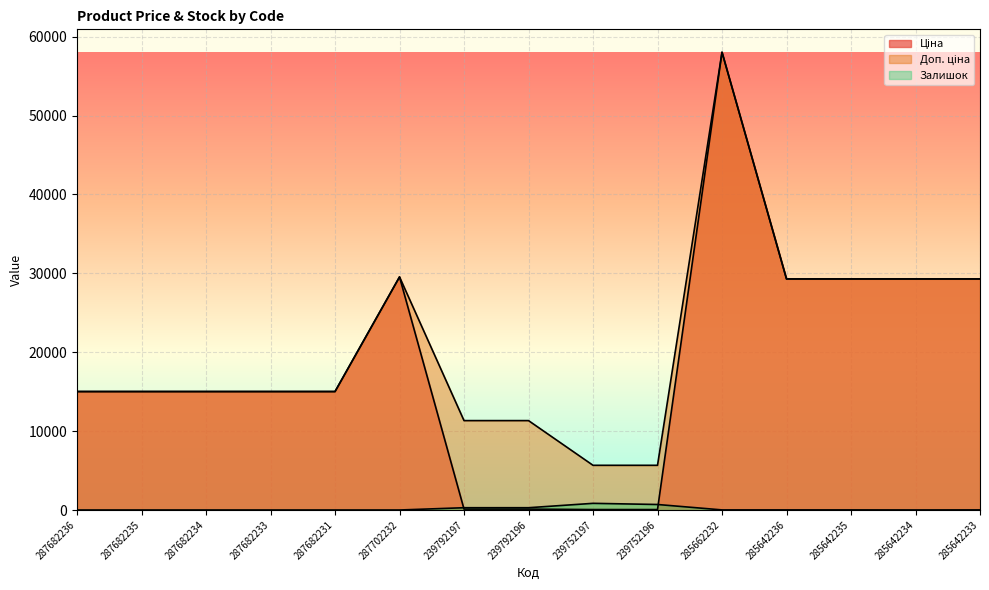

Which series has the largest total across all categories?

Доп. ціна